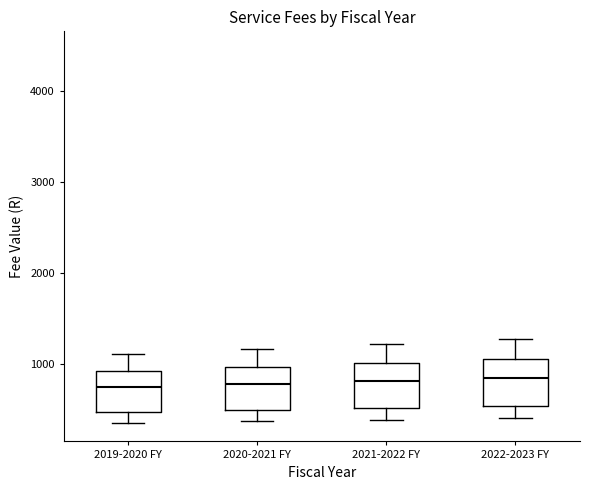

Reading left to right, transcribe this box plot: for each box, give where its median line is, the range the box spans, and where its two whiskers end, as read against the y-axis. The values are not printed on the chart, so give them approximately, as read against the axis.

2019-2020 FY: median 700, box 500 to 900, whiskers 400 to 1100
2020-2021 FY: median 800, box 500 to 1000, whiskers 400 to 1200
2021-2022 FY: median 800, box 500 to 1000, whiskers 400 to 1200
2022-2023 FY: median 800, box 500 to 1100, whiskers 400 to 1300